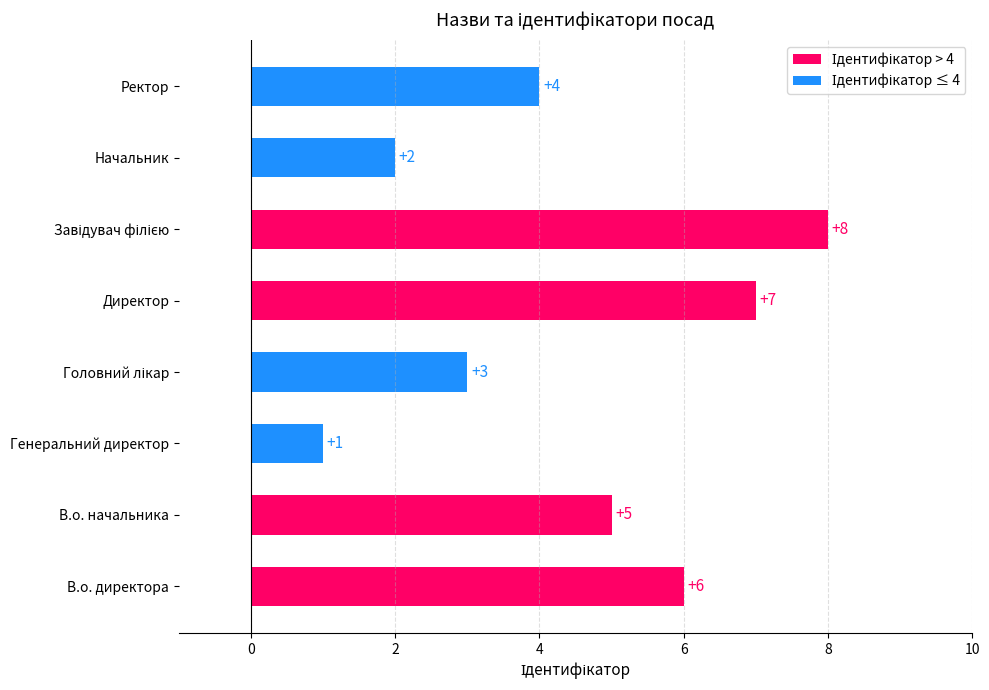

Reading bottom to top, transcribe all the data shown in this chart.

6	5	1	3	7	8	2	4